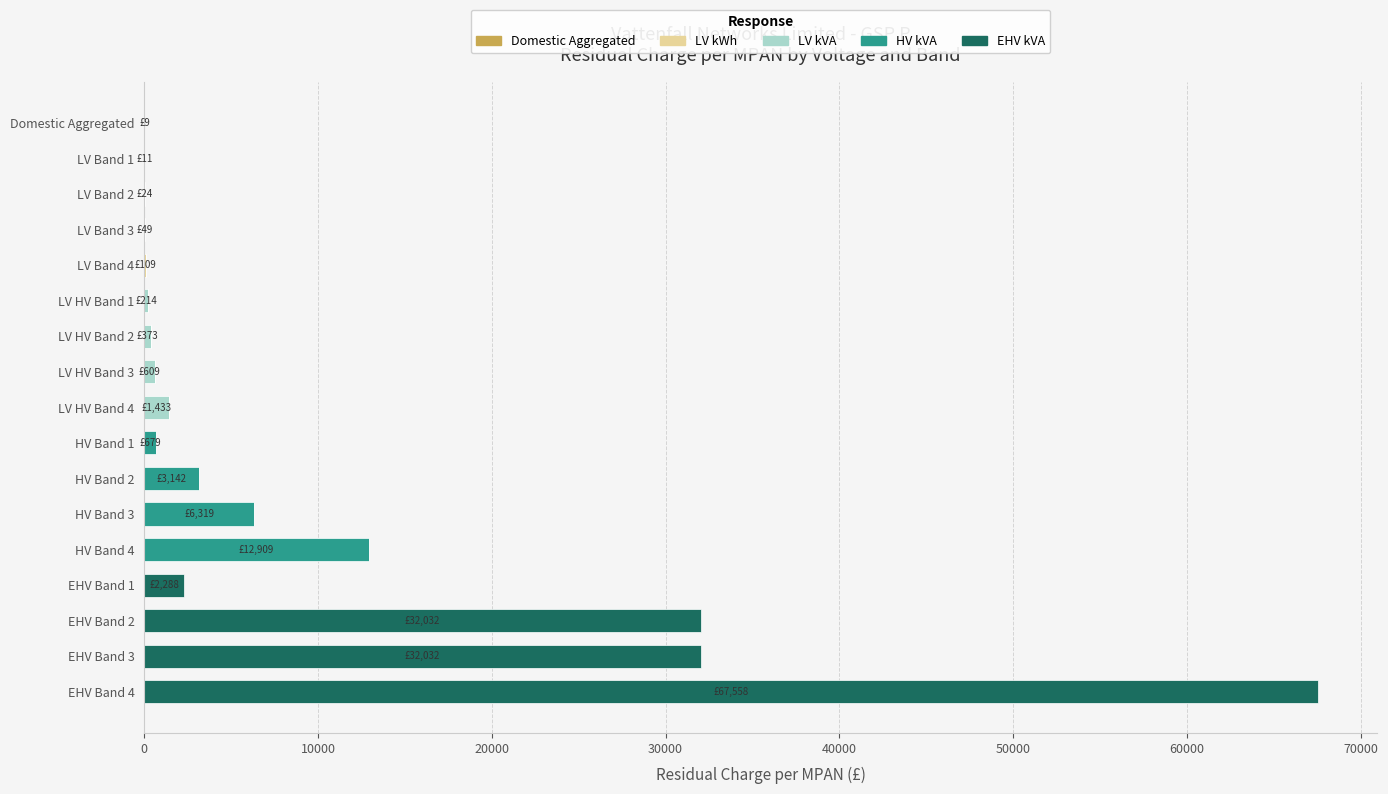

What is the total value across all series at HV Band 4?

12908.6